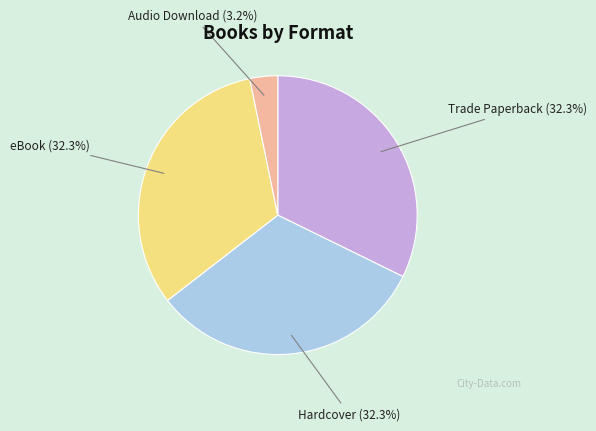

Combined, do Hardcover and Audio Download account for over 50%?

No